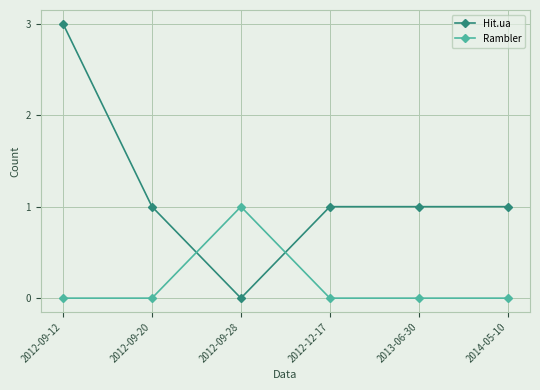

Is the value of Hit.ua at 2013-06-30 greater than the value of Rambler at 2012-12-17?

Yes